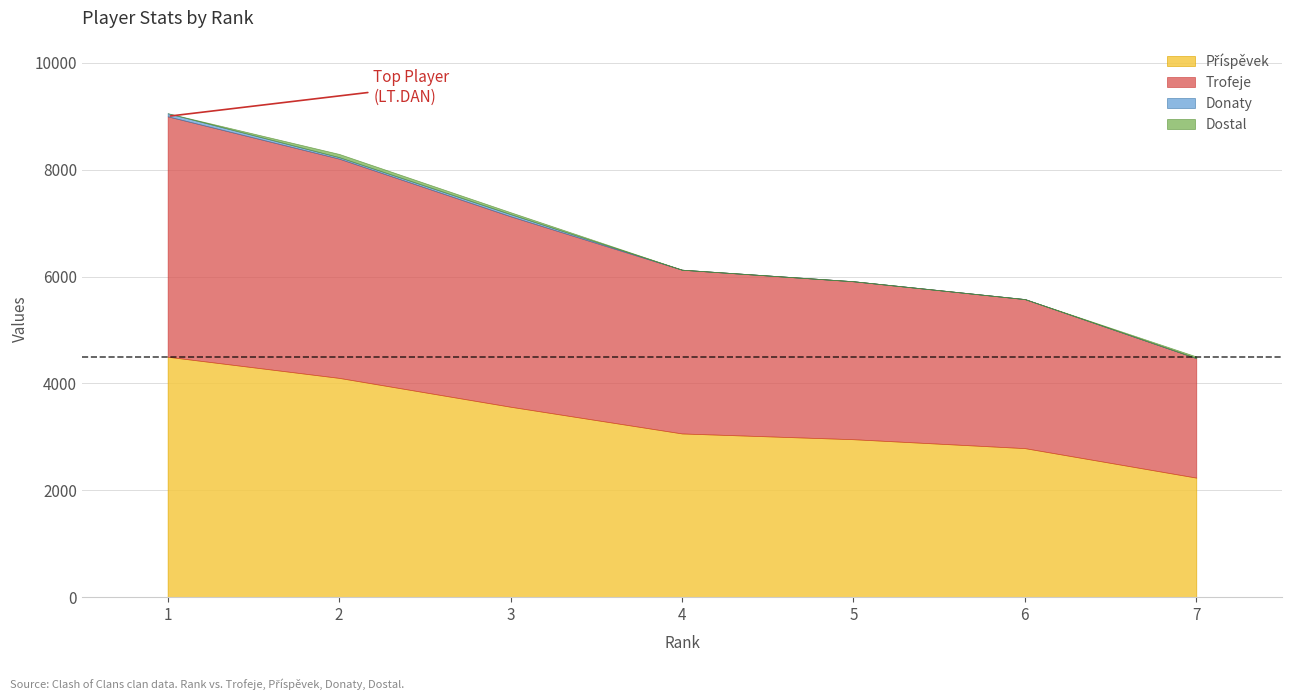

The value of Příspěvek at 6 is 2789. True or false?

True